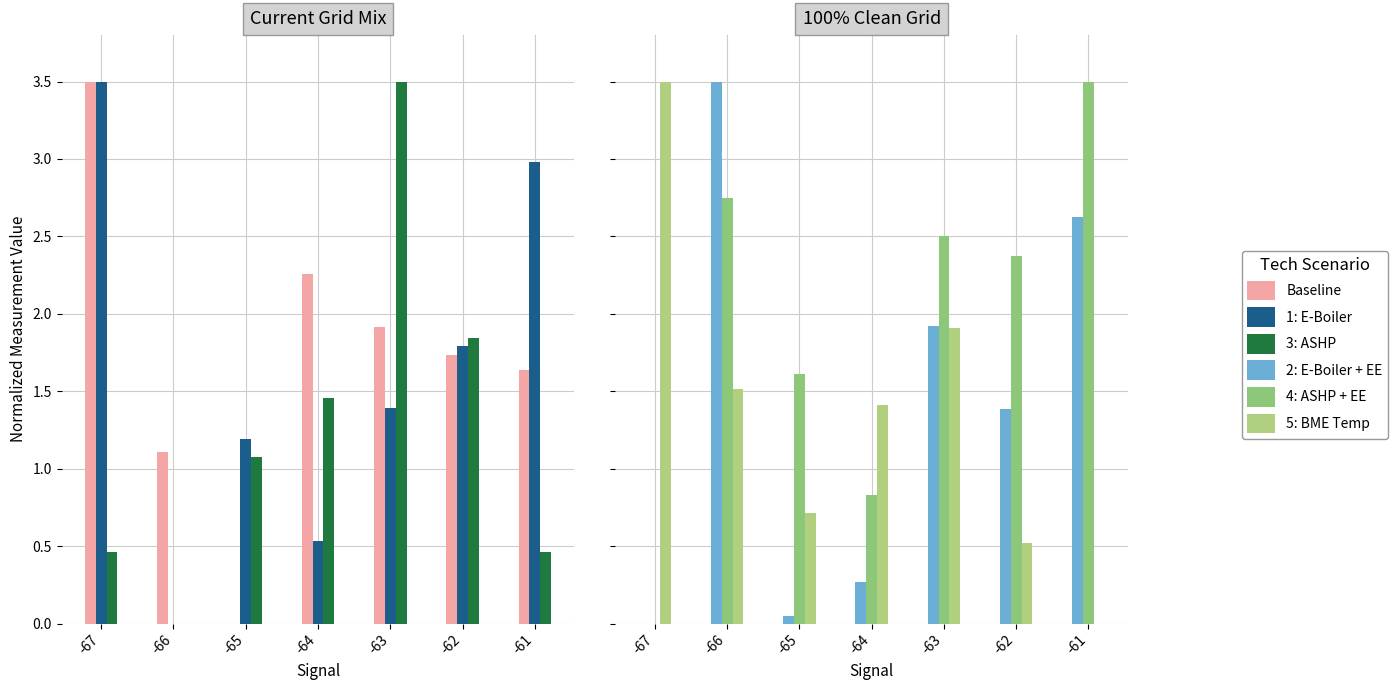

At which category is the sum across all series the highest?

-63